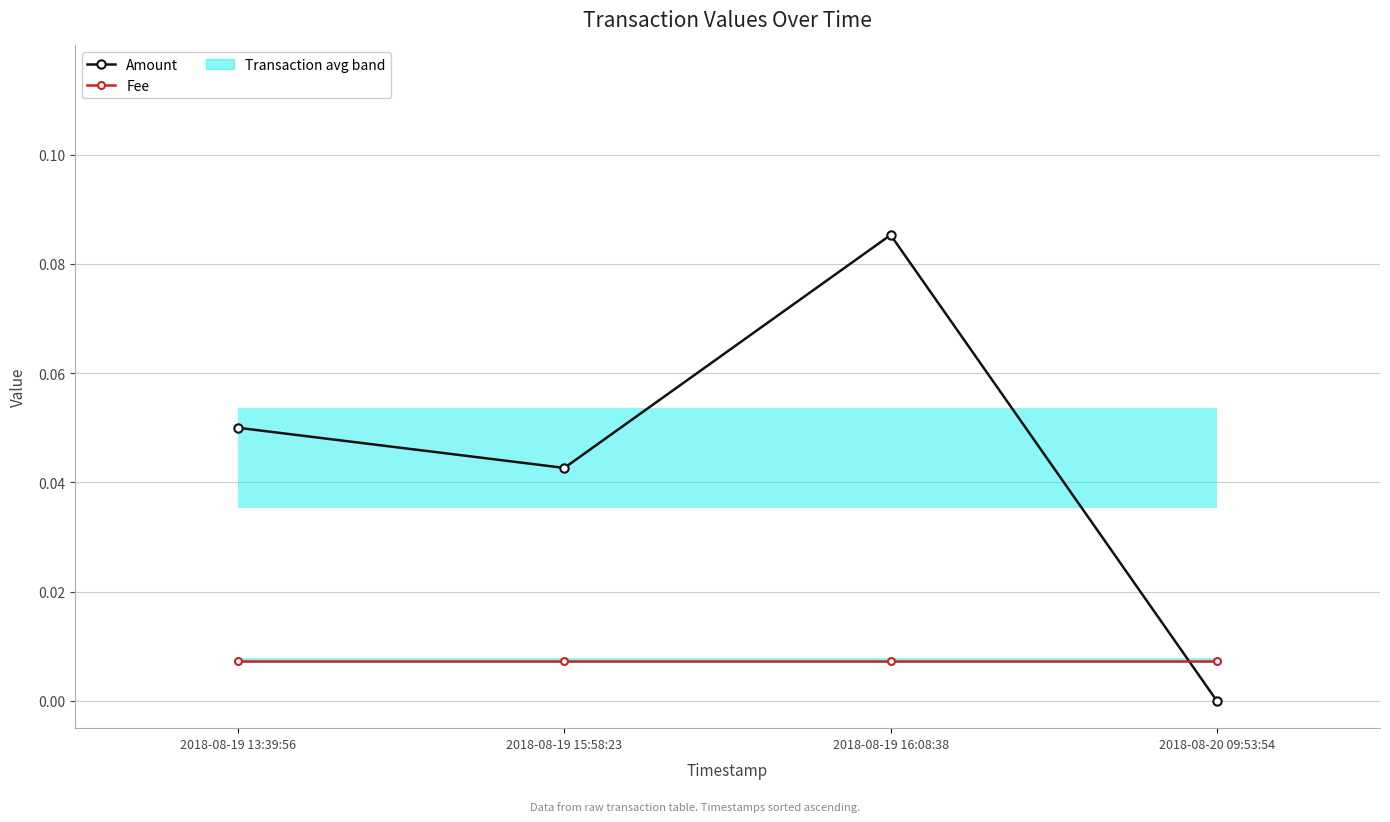

Which series changed the most between 2018-08-19 16:08:38 and 2018-08-20 09:53:54?

Amount